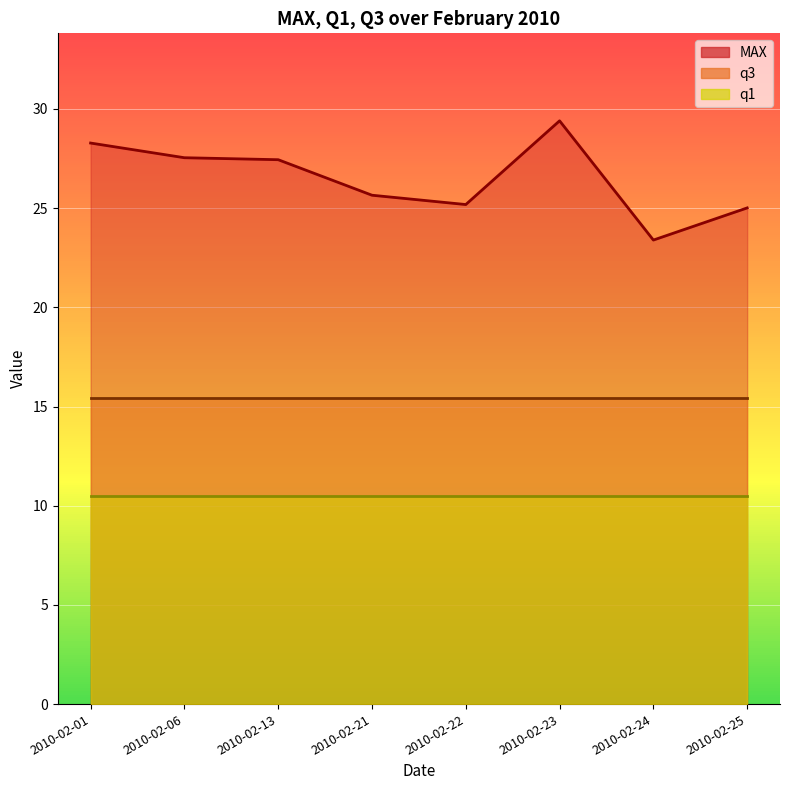

How many distinct data groups are displayed?

3